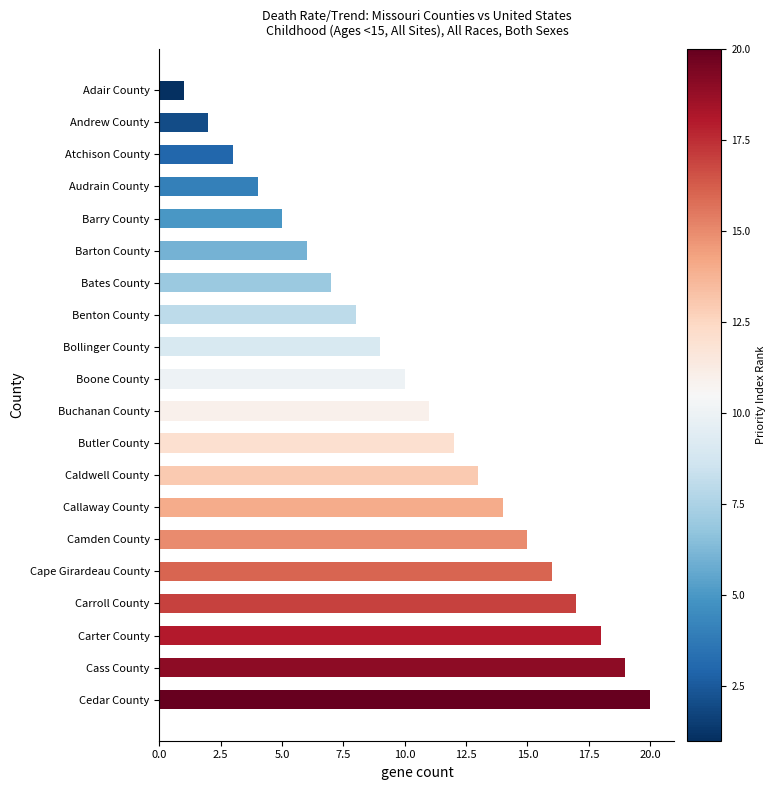

What is the change in value from Buchanan County to Bates County?

-4